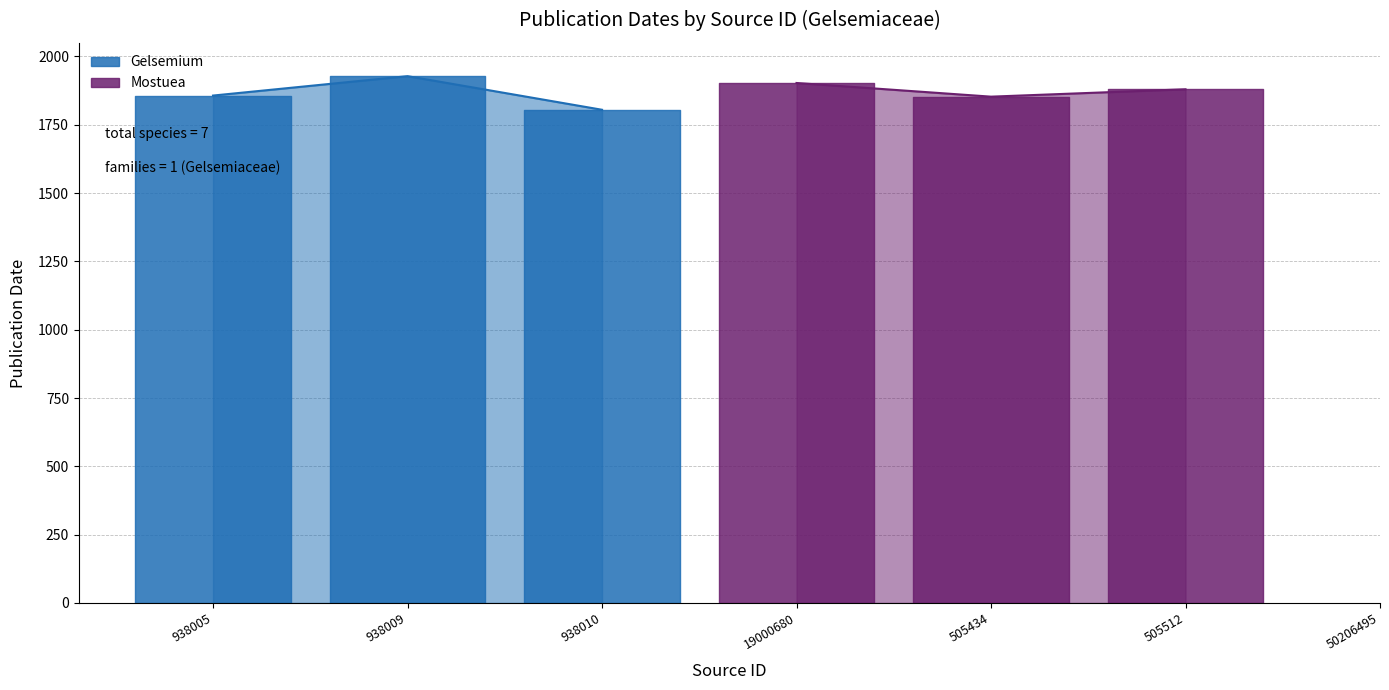

How many lines are shown in the chart?

2